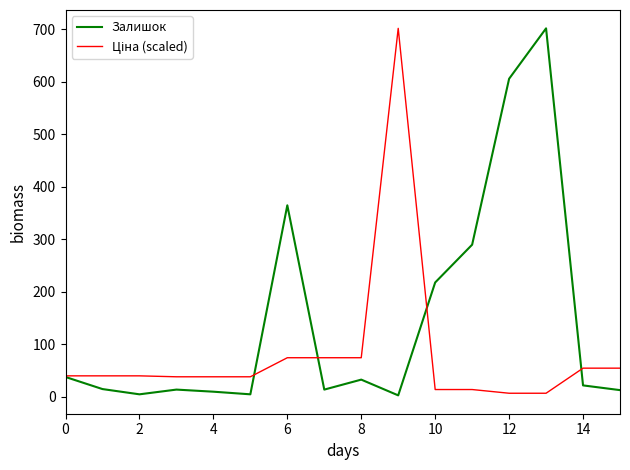

What is the highest value of the Залишок series?

702.0